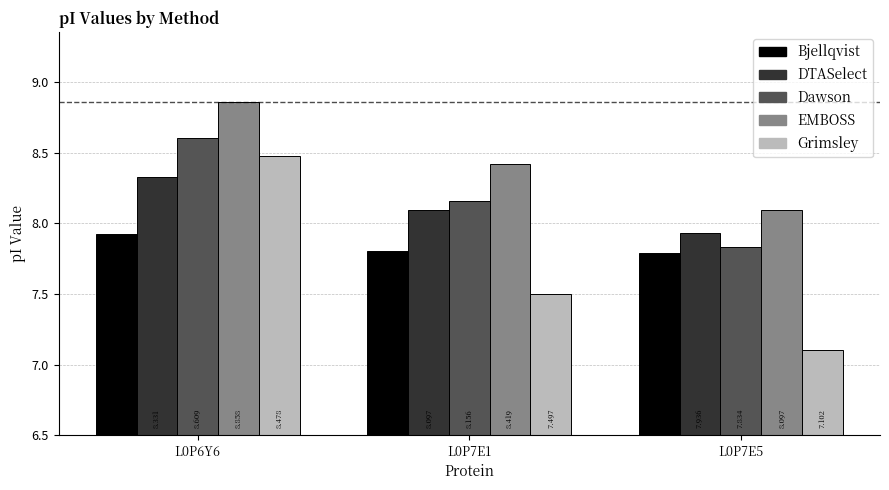

At how many categories does at least one series exceed 8?

3